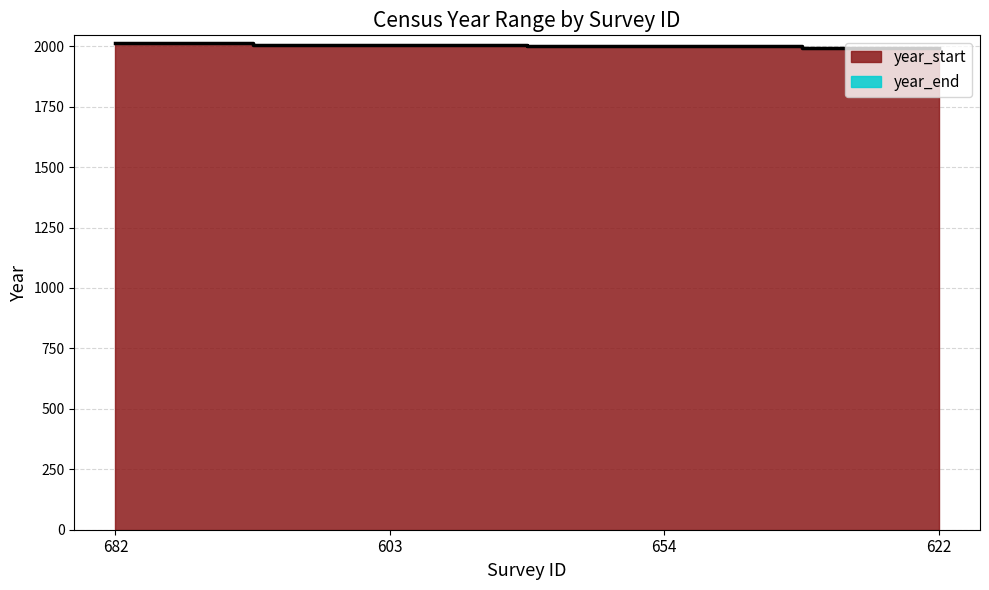

Does the chart display data point markers on the line(s)?

No